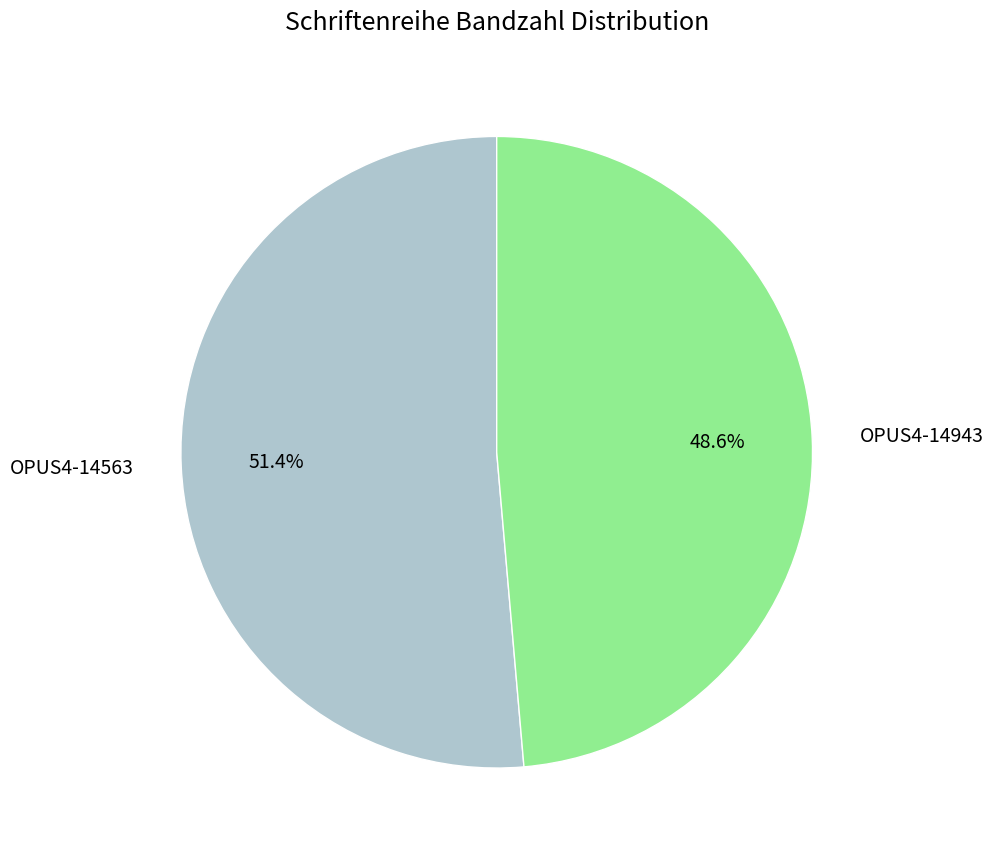

Count the number of slices in the pie.

2